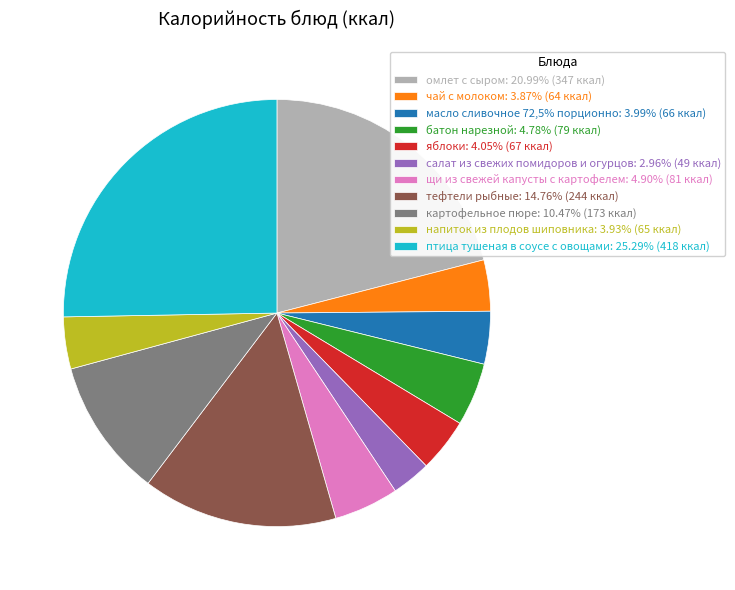

Does any single category account for the majority?

No